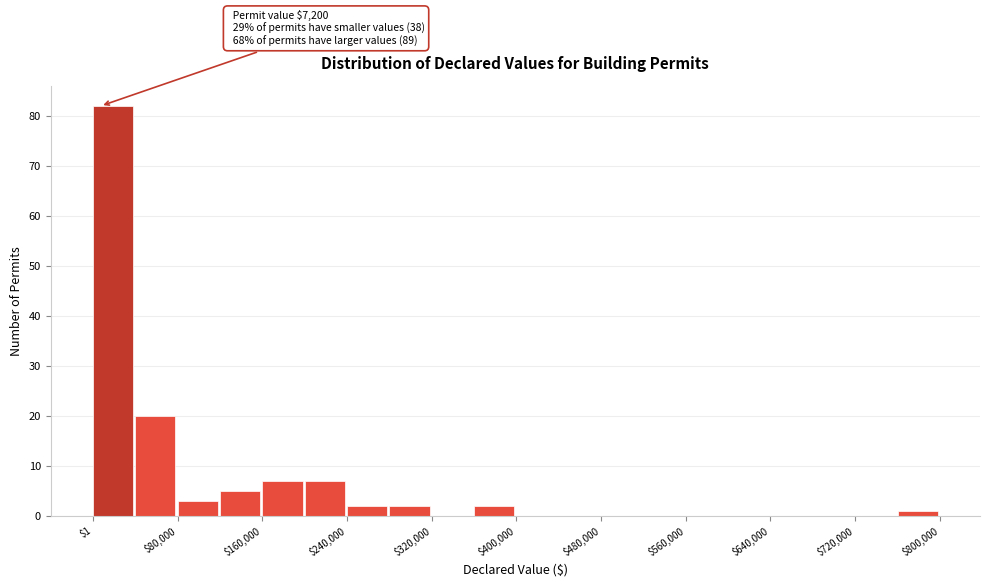

Read against the x-axis, roughly where is the centre of the tallest bar?

20000